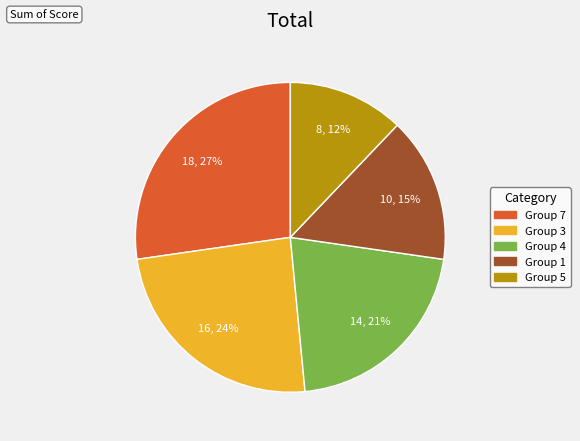

Rank the categories by value from lowest to highest.

Group 5, Group 1, Group 4, Group 3, Group 7